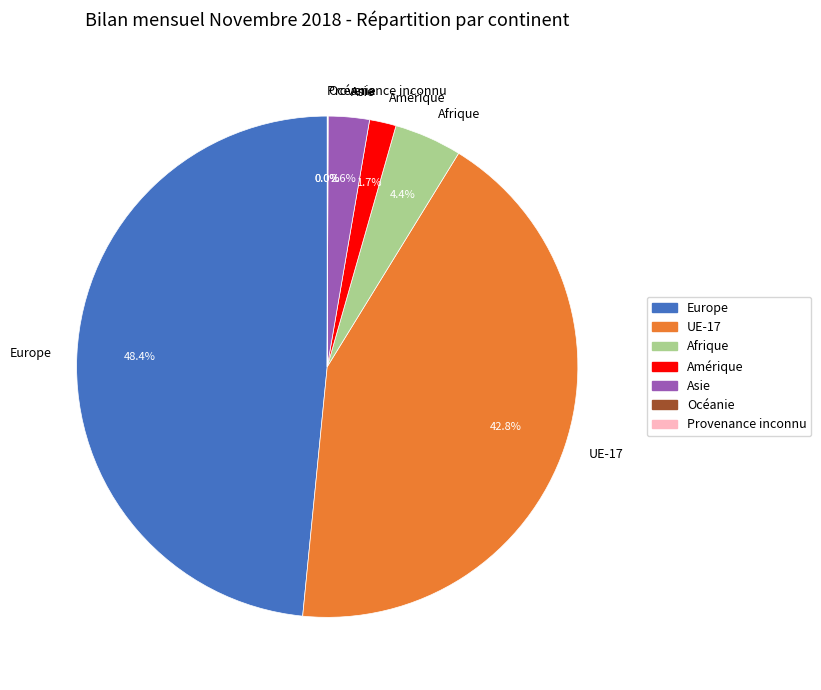

What portion of the pie excludes Asie?

97.4%